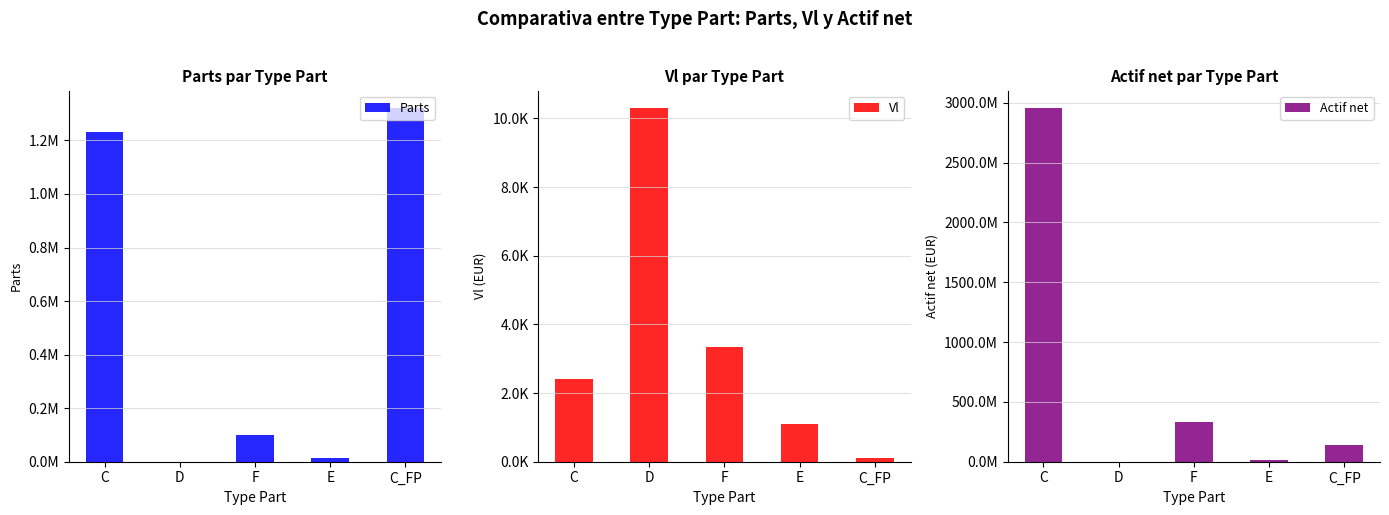

Which series has the largest total across all categories?

Actif net